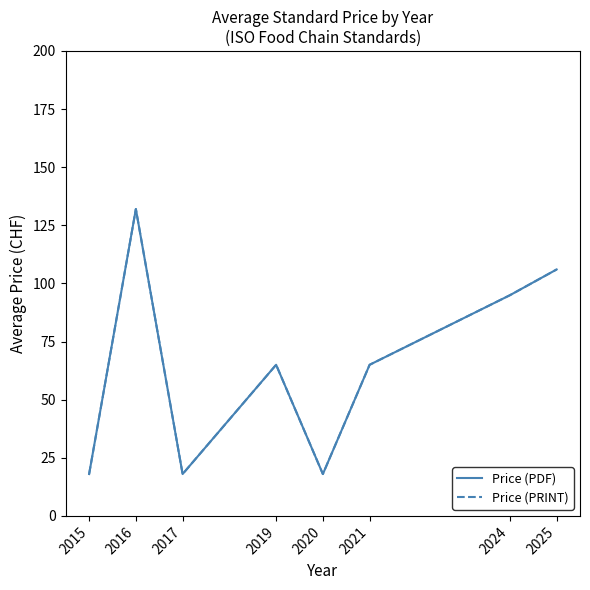

Reading left to right, what are all the values shown in this chart?

Price (PDF): 2015=18.0	2016=132.0	2017=18.0	2019=65.0	2020=18.0	2021=65.0	2024=94.9	2025=106.0
Price (PRINT): 2015=18.0	2016=132.0	2017=18.0	2019=65.0	2020=18.0	2021=65.0	2024=94.9	2025=106.0